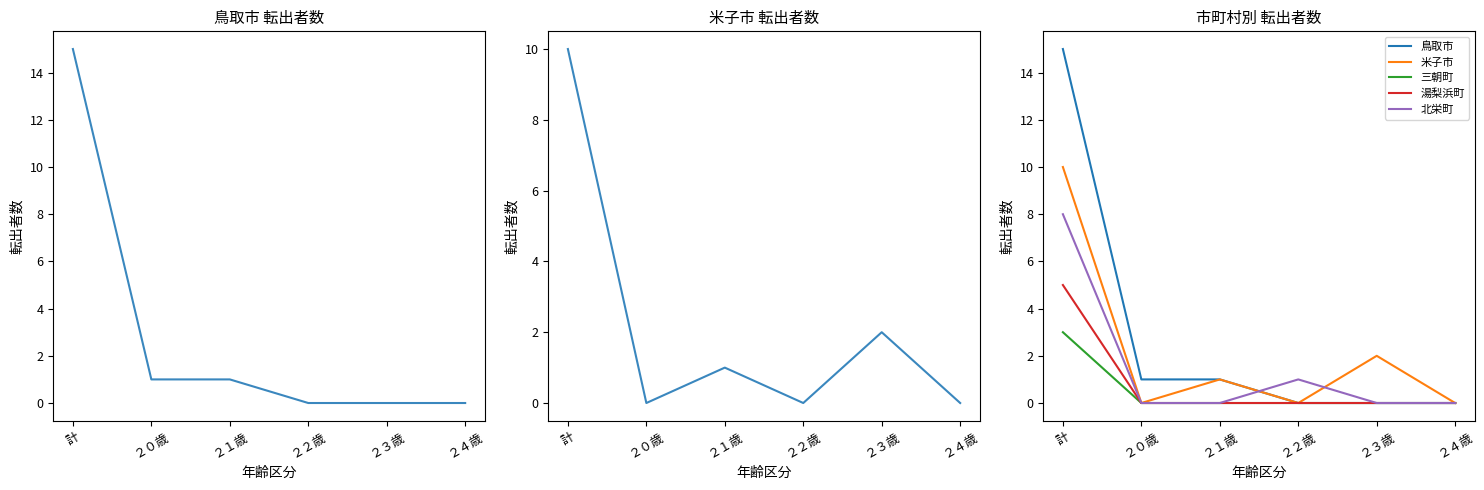

At which label is 米子市 closest to 5?

２３歳